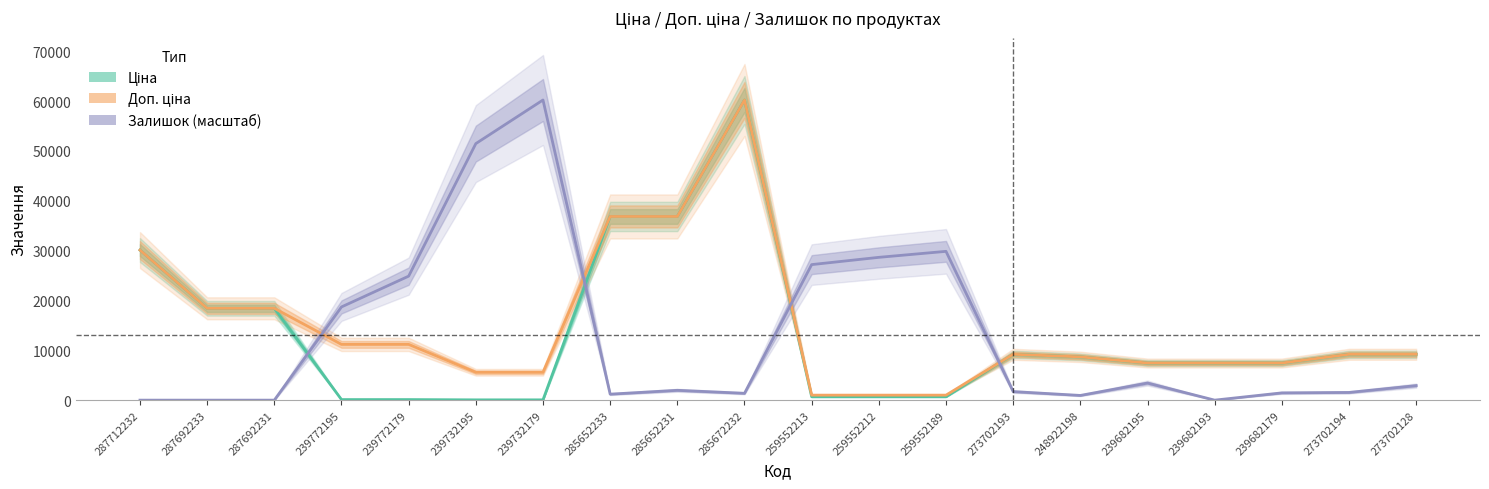

Rank the series by their maximum value, from lowest to highest.

Ціна, Доп. ціна, Залишок